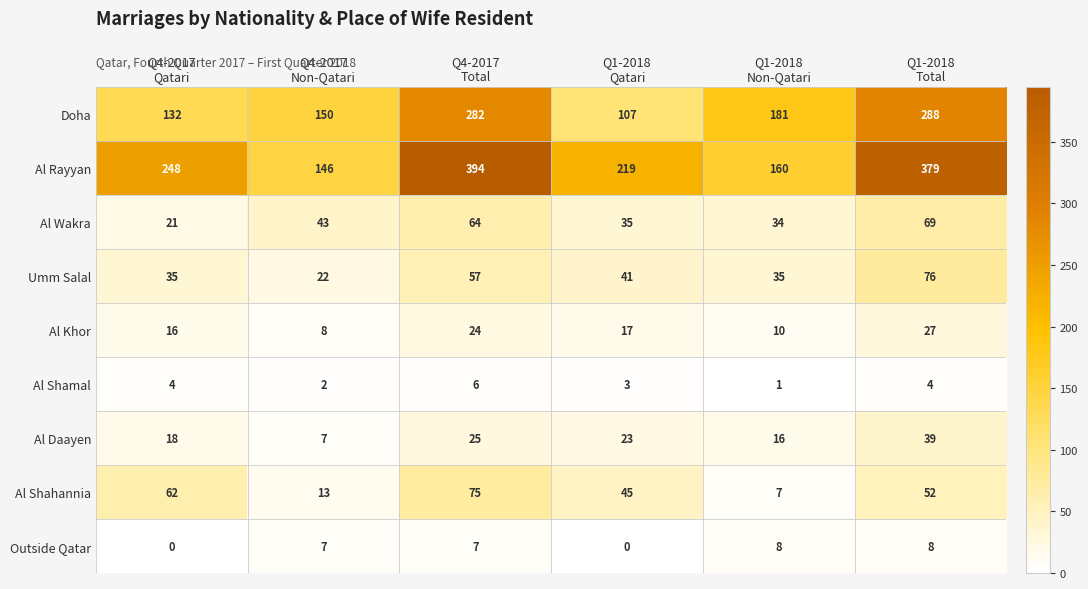

Which series has the largest range (max minus min)?

Al Rayyan